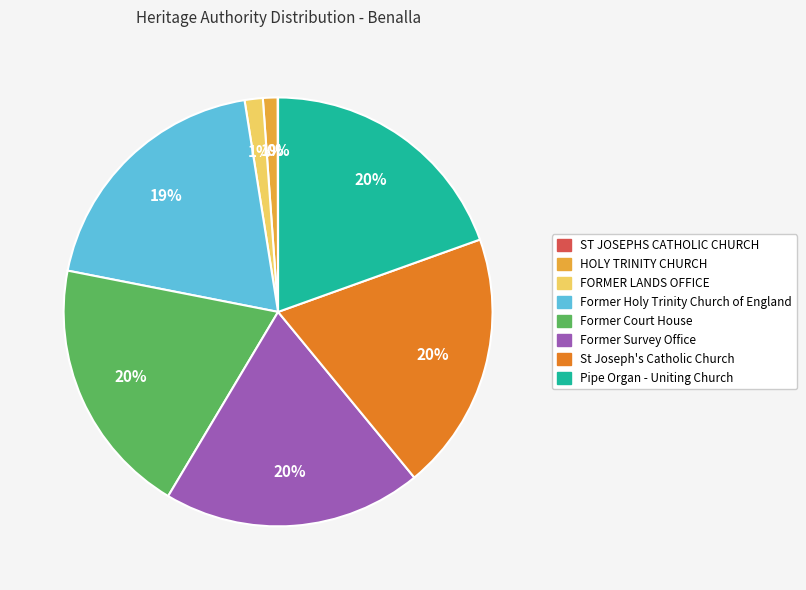

To the nearest percent, what is the average slice percentage?

12%